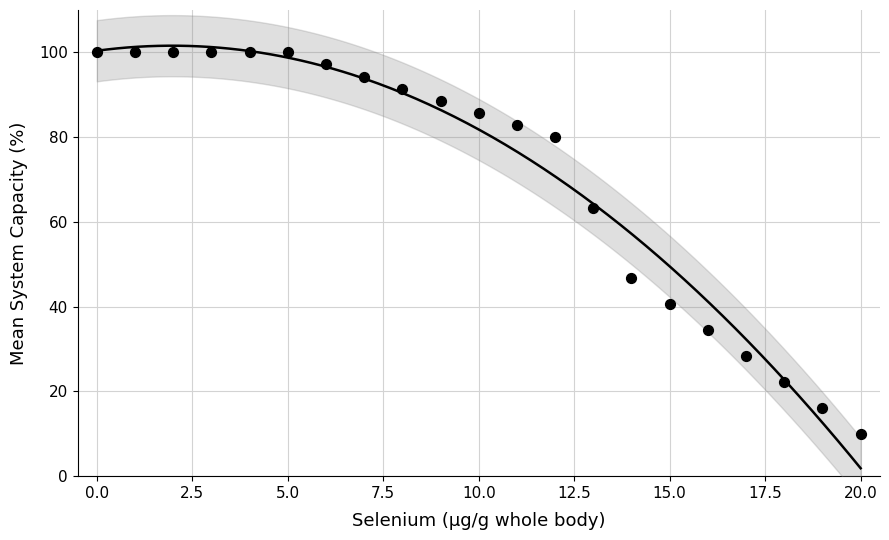

What is the range of Y values (max minus min)?

90.0